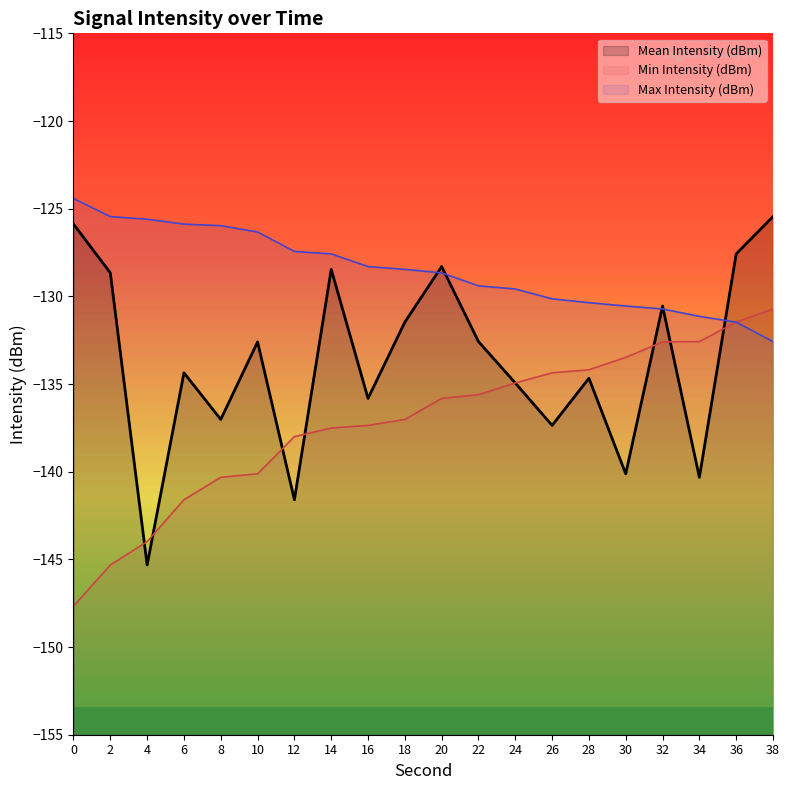

Between 6 and 12, which series saw the biggest shift?

Mean Intensity (dBm)